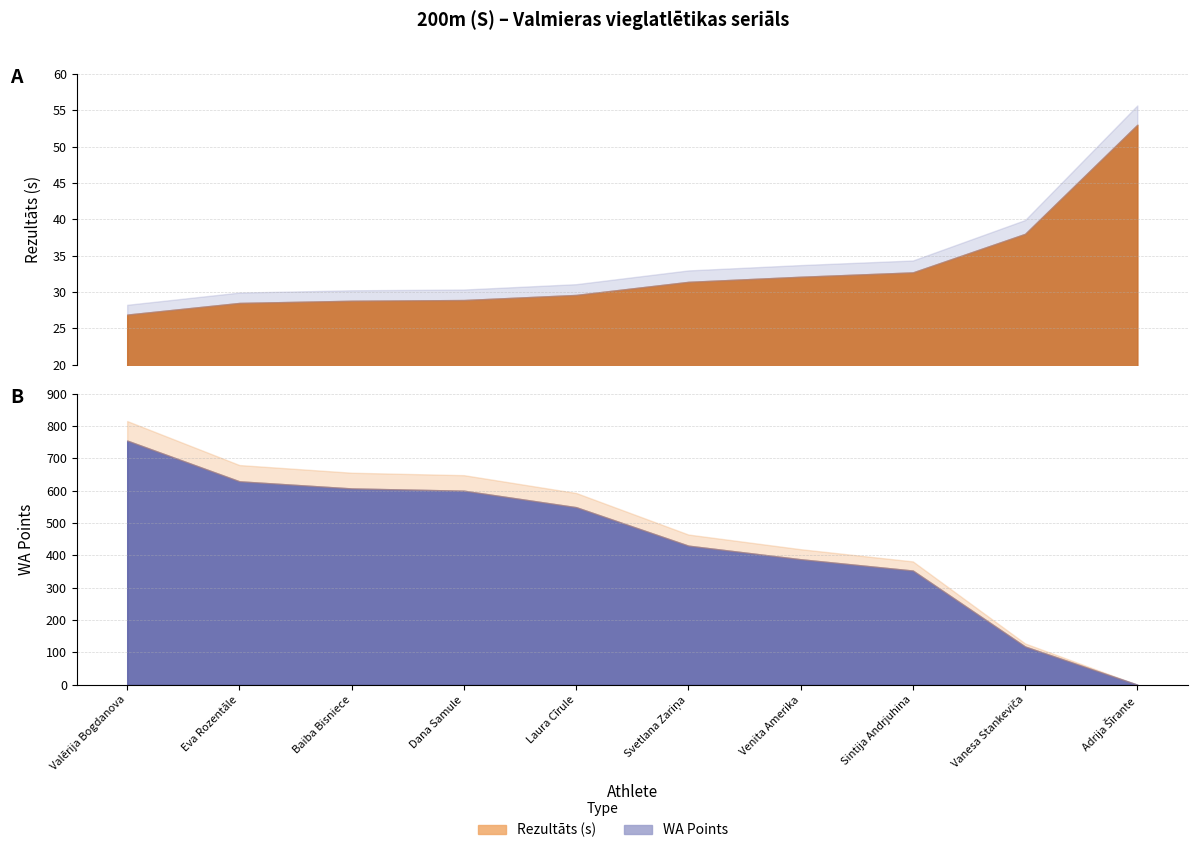

After their last crossing, which series has the higher values: Rezultāts or WA?

Rezultāts